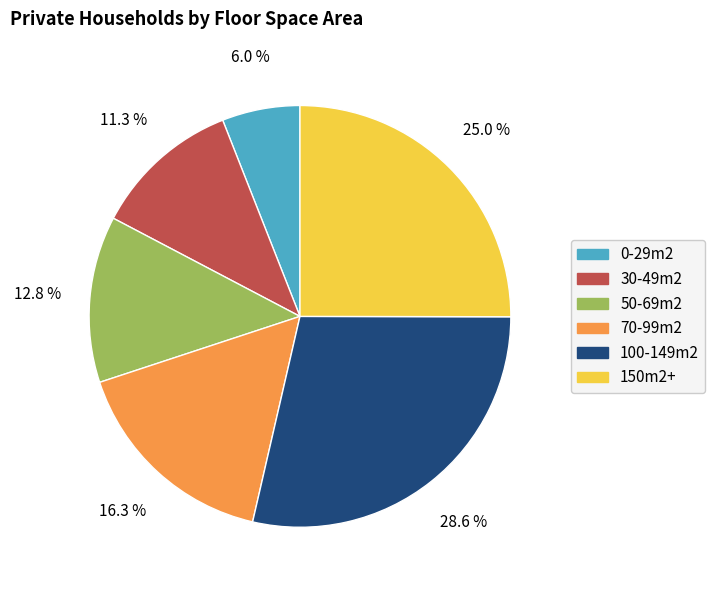

Count the number of slices in the pie.

6